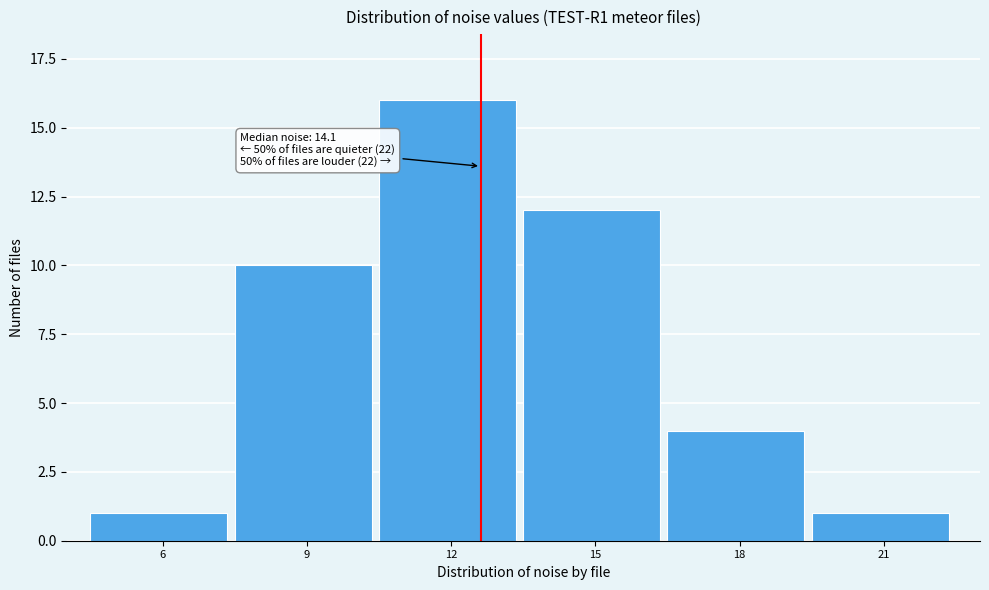

Reading left to right, what are all the values shown in this chart?

1	10	16	12	4	1